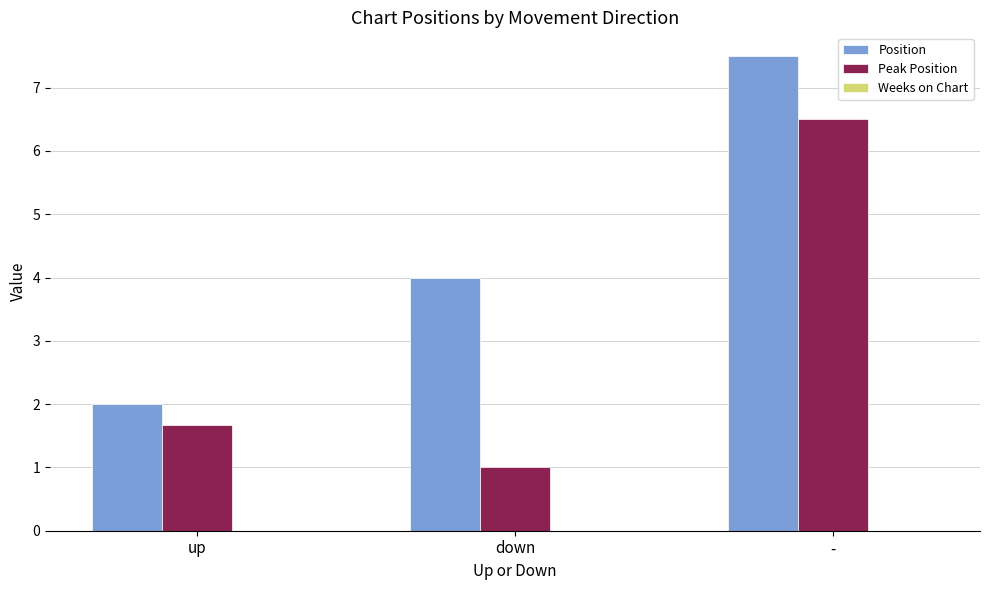

Which series has the largest total across all categories?

Position